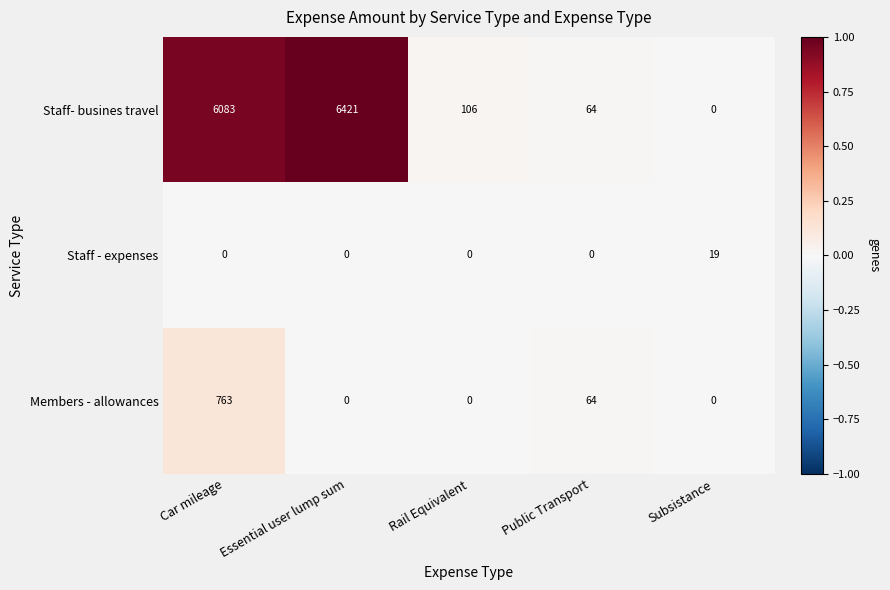

Which series has the largest range (max minus min)?

Staff- busines travel